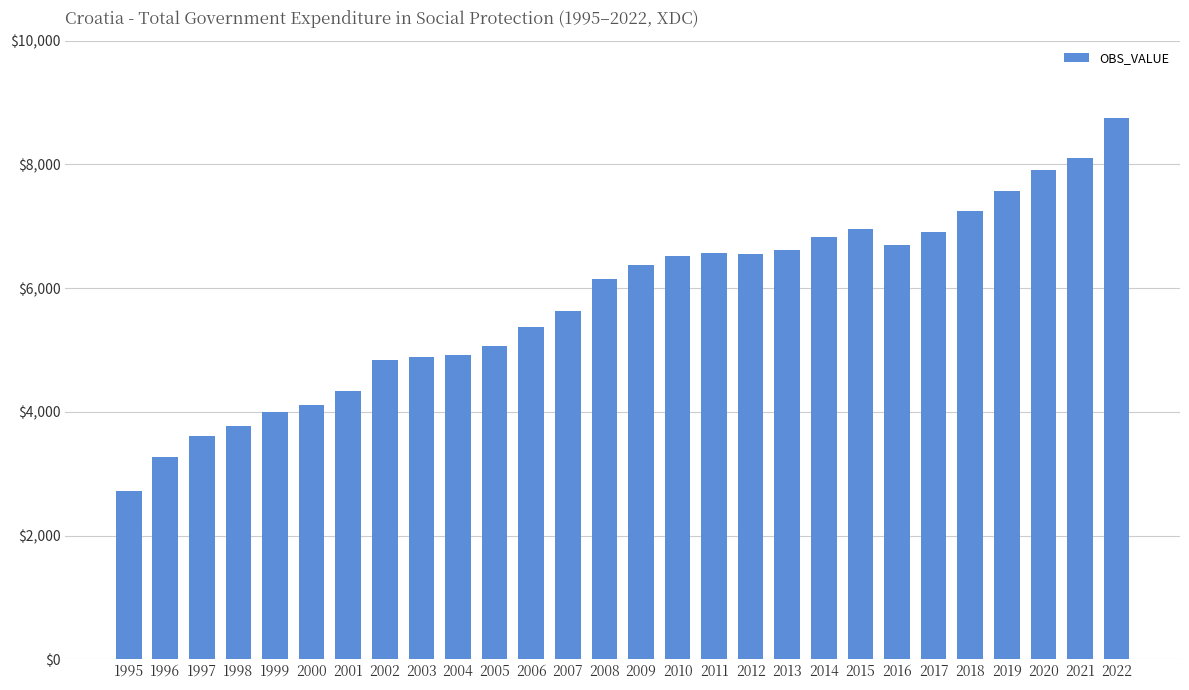

What is the difference between the values at 2003 and 2017?

2011.6